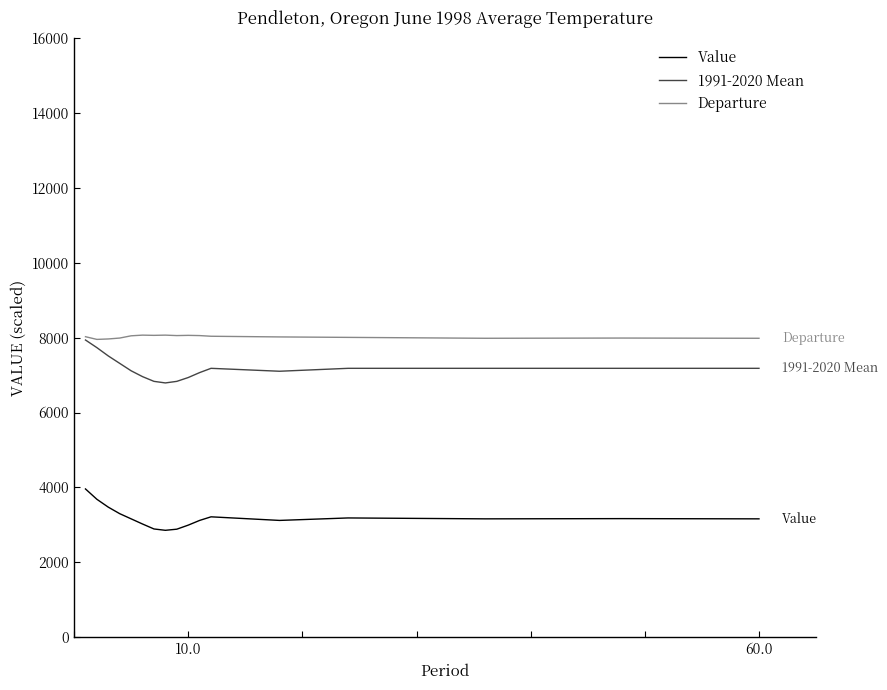

True or false: Departure and Value cross at least once.

False